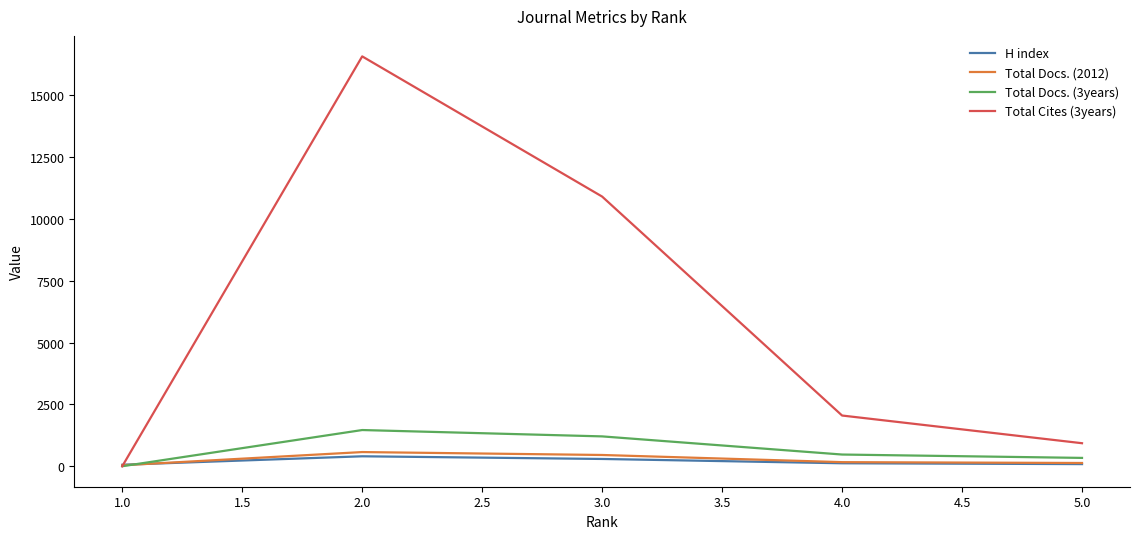

True or false: H index has a value of 31 at 5.0.

False